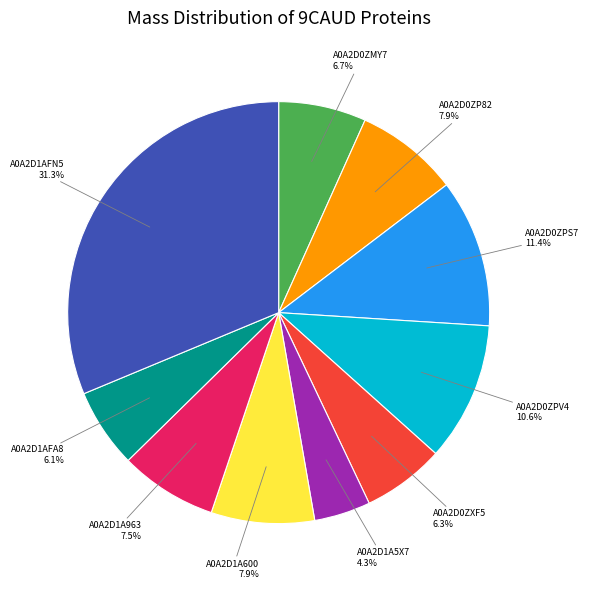

What percentage do A0A2D1A963 and A0A2D0ZMY7 together represent?

14.2%